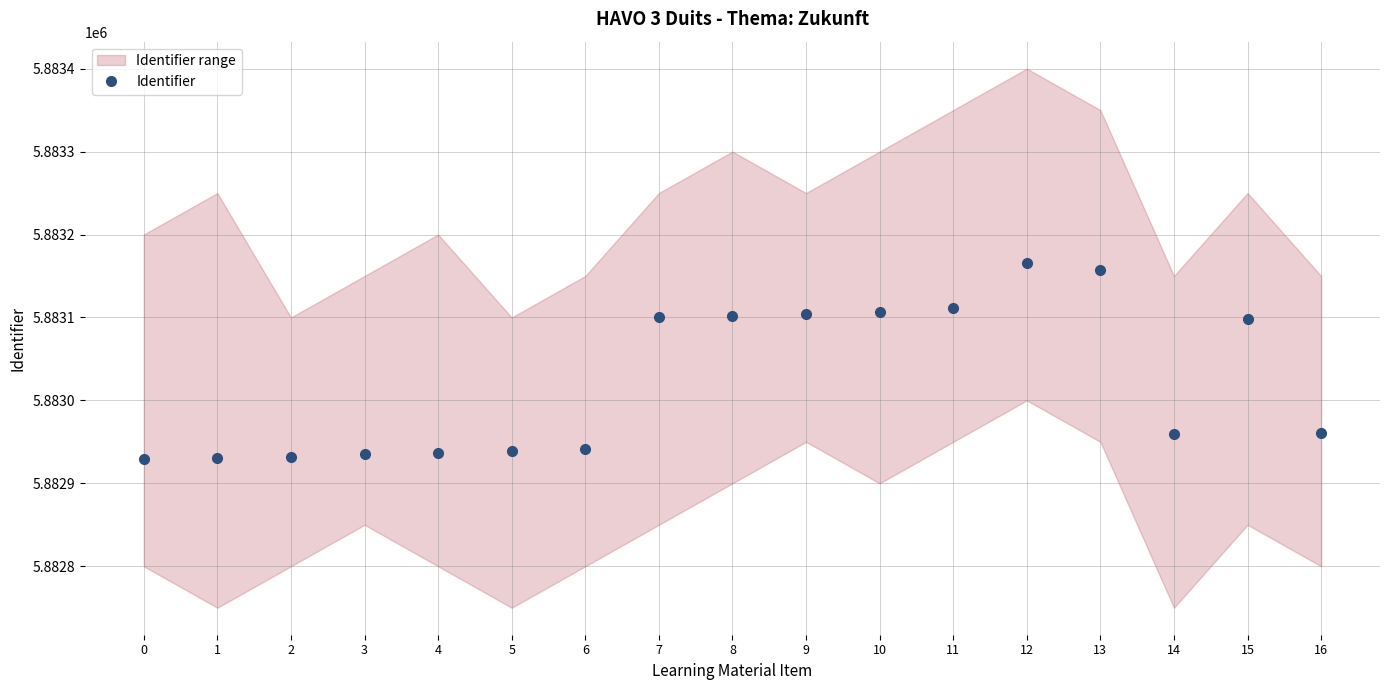

Does the chart display data point markers on the line(s)?

Yes